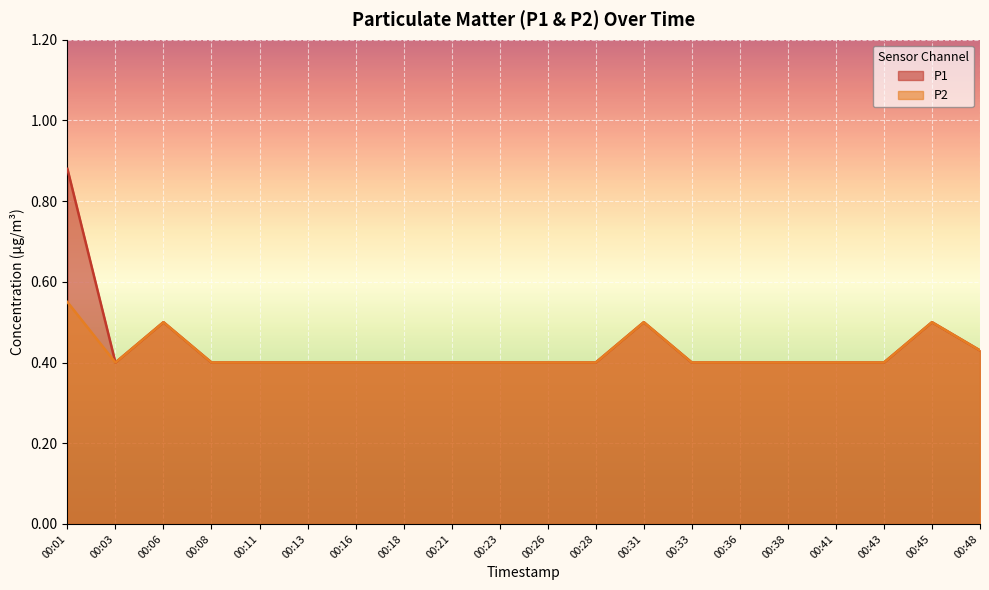

True or false: P2 and P1 intersect in this chart.

False